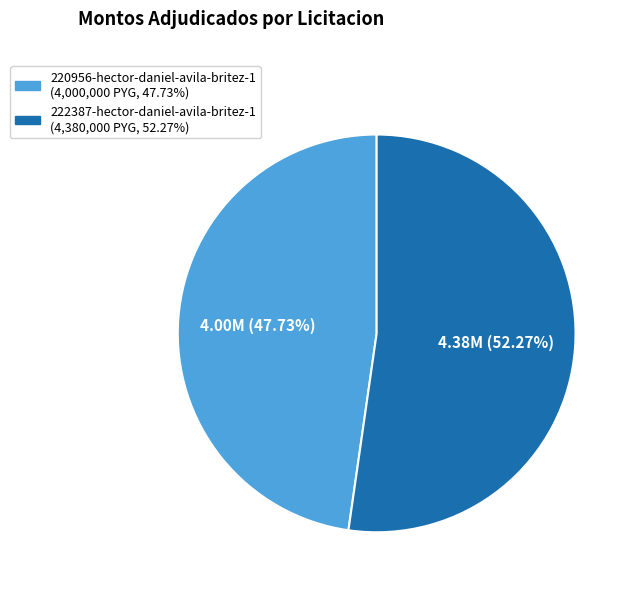

True or false: 222387-hector-daniel-avila-britez-1 accounts for 52% of the total.

True